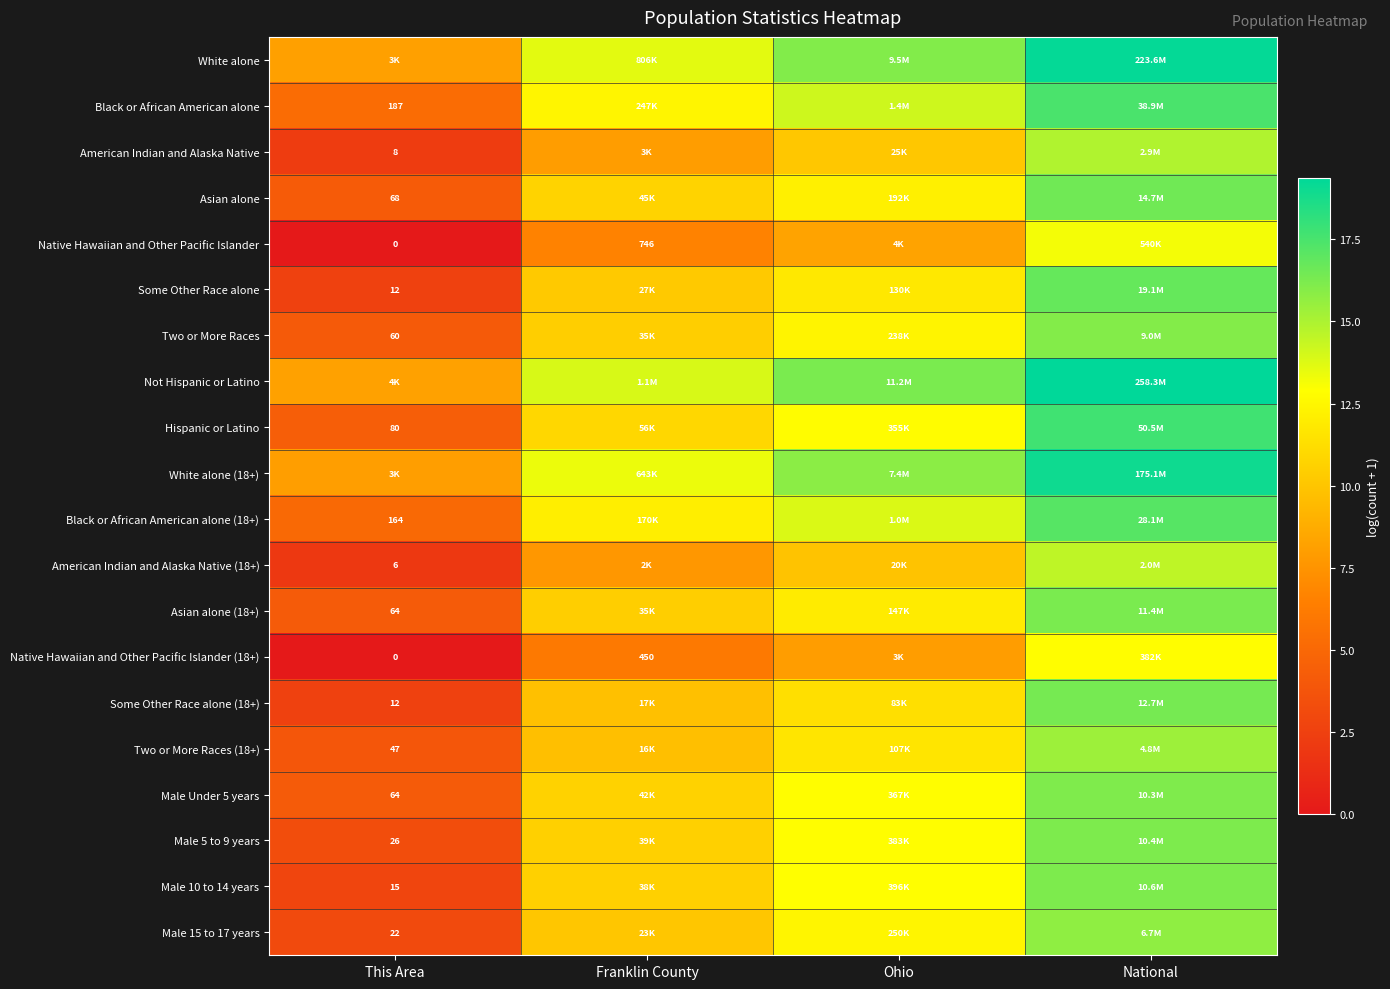

How many distinct data groups are displayed?

20